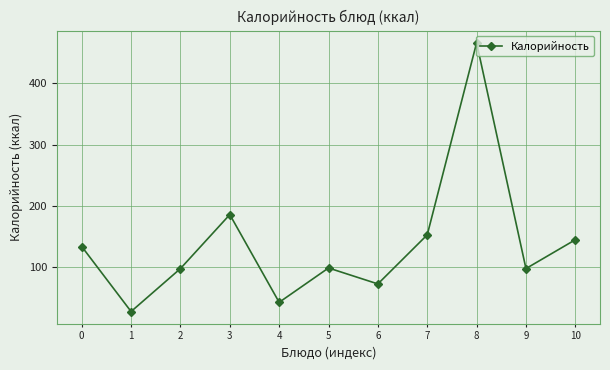

Where is the first local minimum?

1